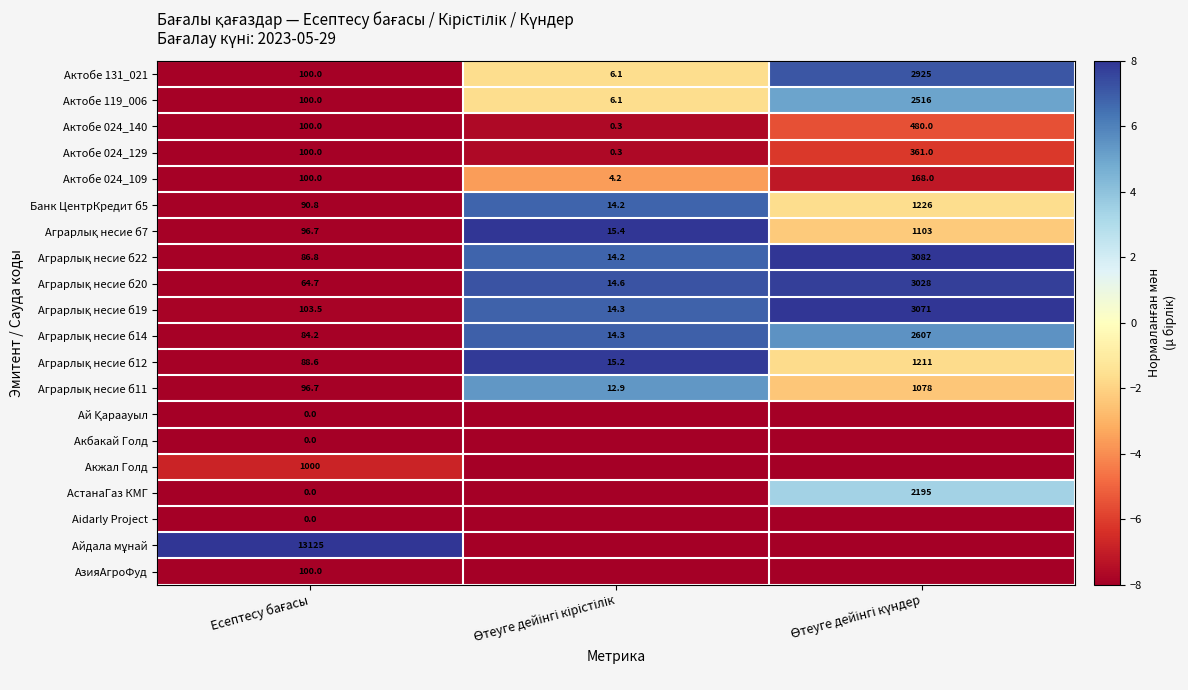

What is the highest value of the Банк ЦентрКредит б5 series?

1226.0